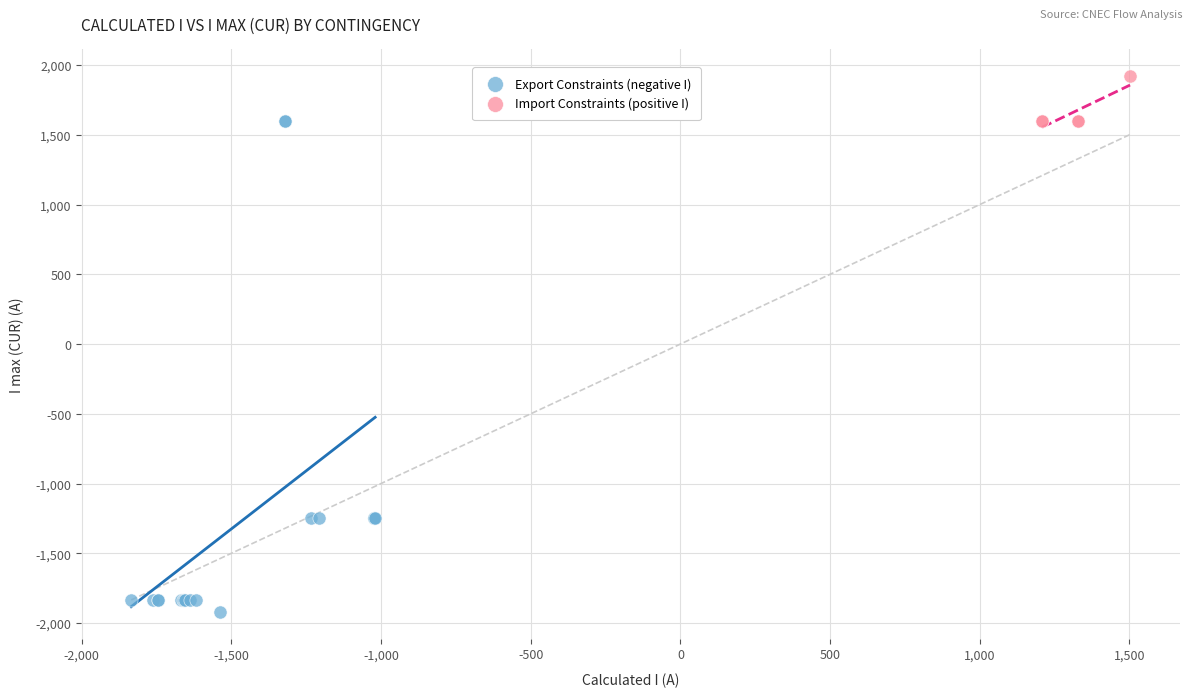

Which series has the largest Y range (max minus min)?

Export Constraints (negative I)